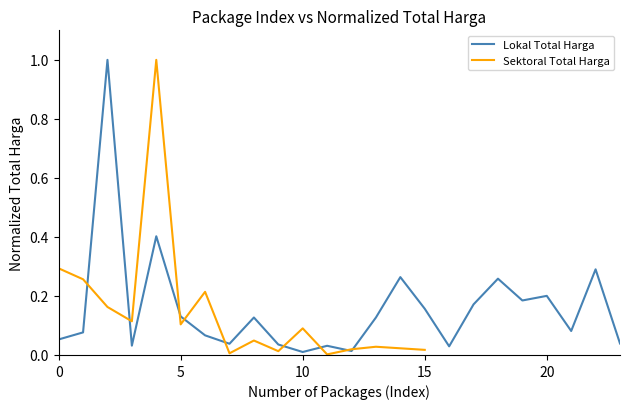

What is the maximum value for Lokal Total Harga?

1.0